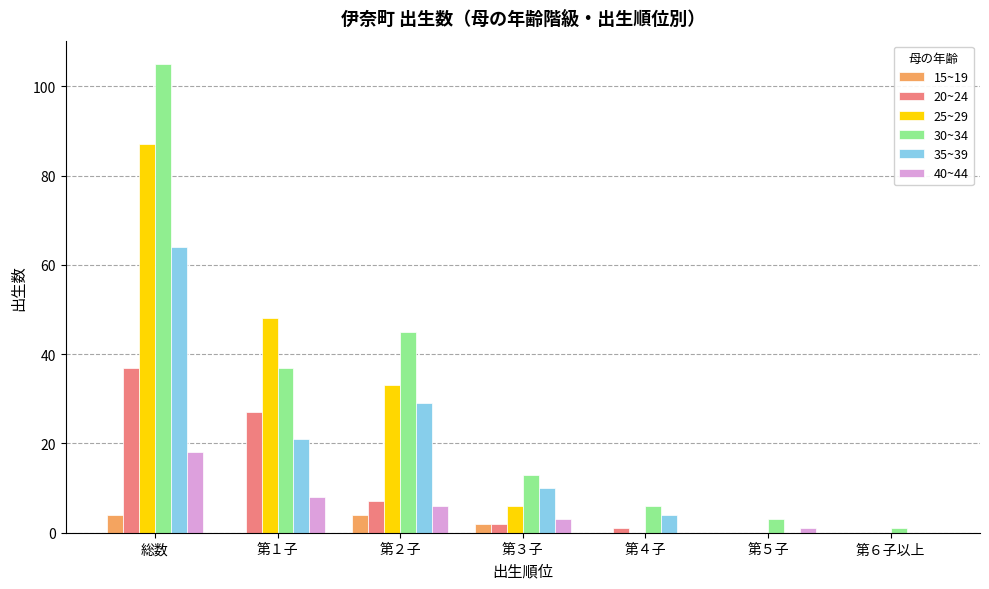

Count the number of categories in the chart.

7